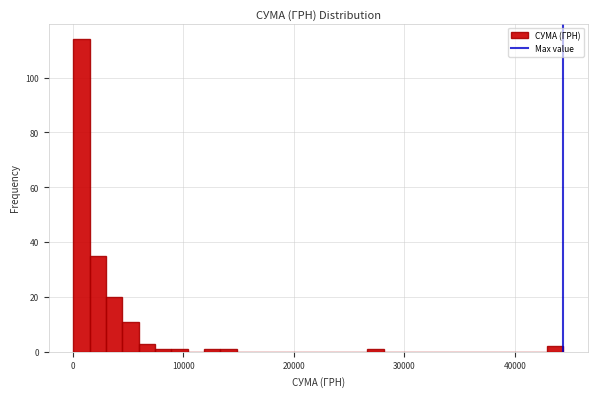

Read against the x-axis, roughly where is the centre of the tallest bar?

1000